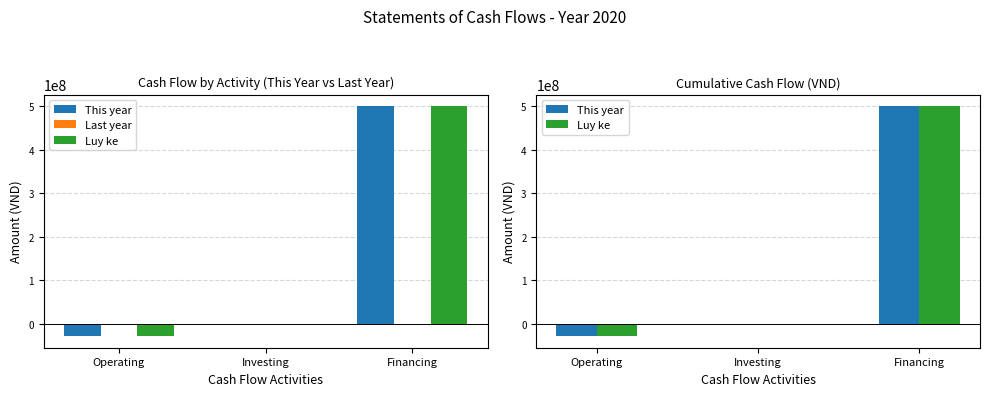

The value of Last year at Financing is 0. True or false?

True